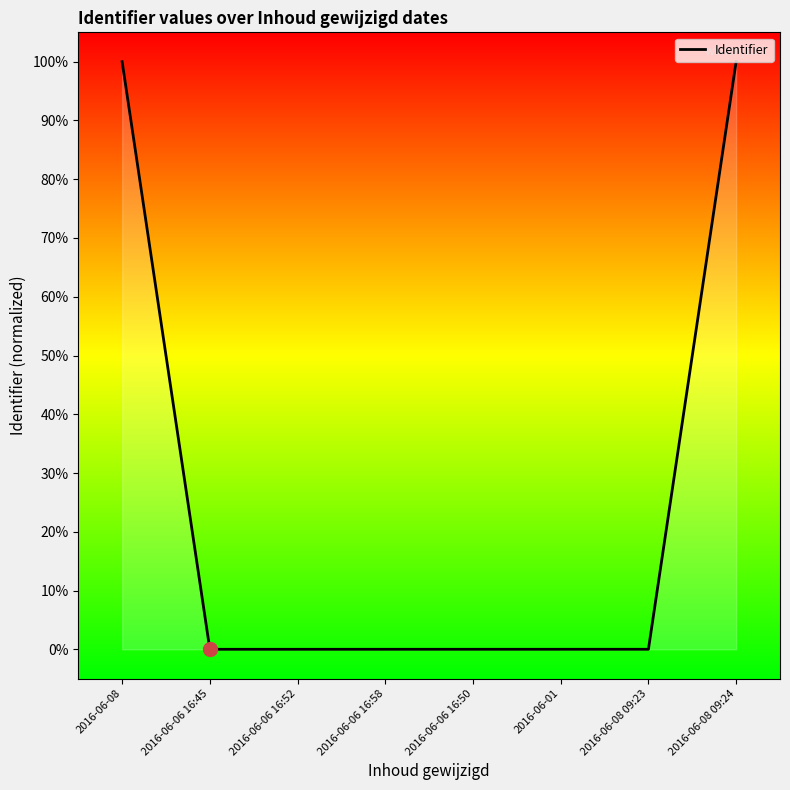

What is the difference between the second highest and minimum values?

100.0